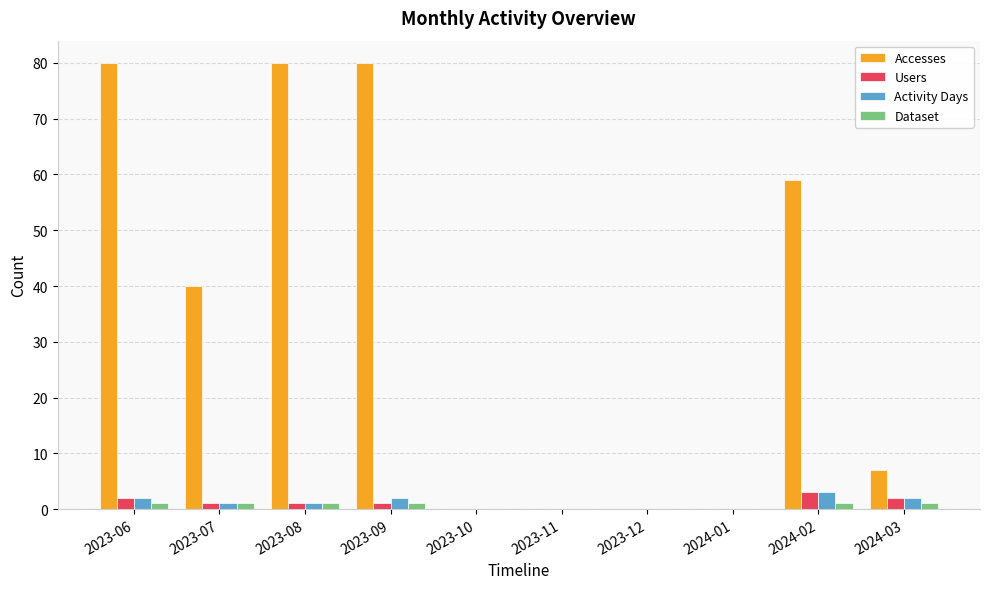

What is the sum of the Dataset values at 2024-02 and 2023-09?

2